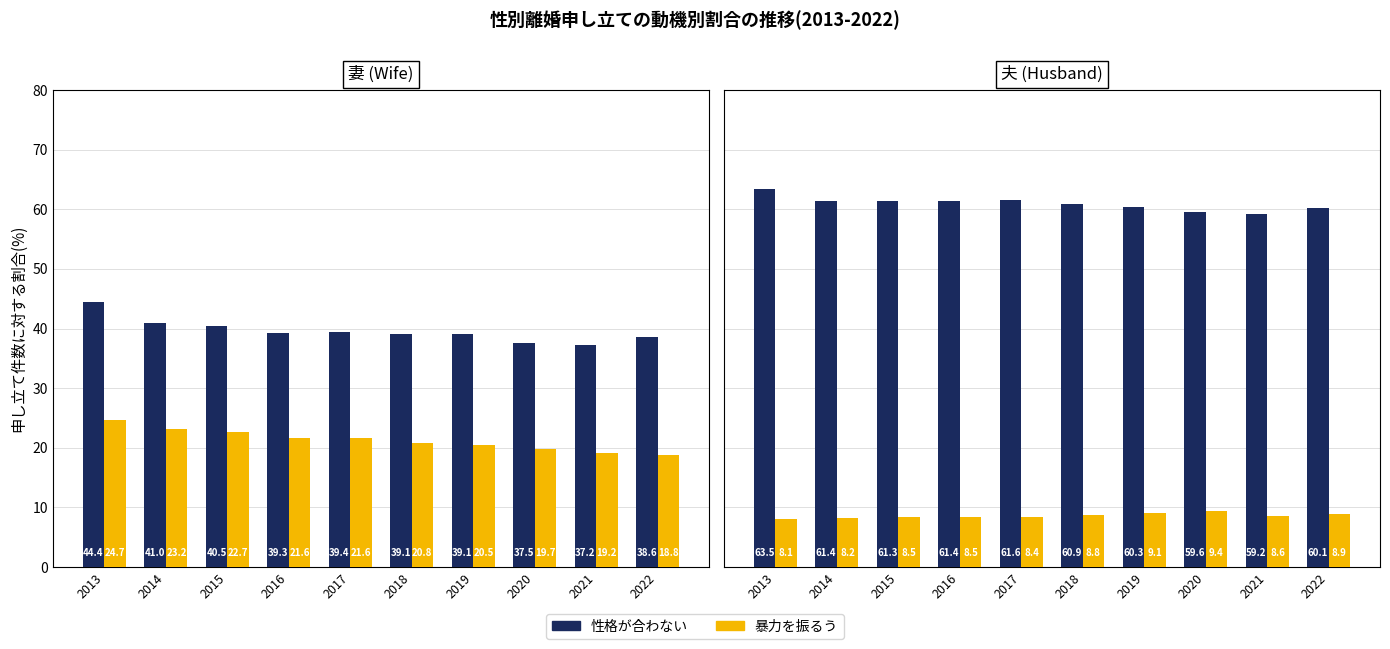

True or false: 性格が合わない has a value of 60.1 at 2022.

True